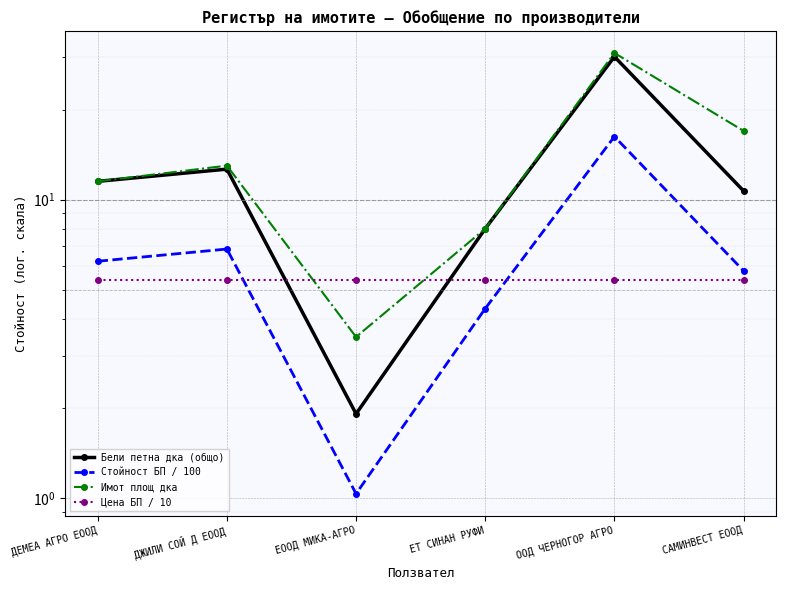

Reading left to right, extract all data points from this chart.

Бели петна дка (общо): 11.5	12.7	1.9	8.0	30.1	10.7
Стойност БП / 100: 6.2	6.8	1.0	4.3	16.3	5.8
Имот площ дка: 11.5	13.0	3.5	8.0	31.0	17.0
Цена БП / 10: 5.4	5.4	5.4	5.4	5.4	5.4